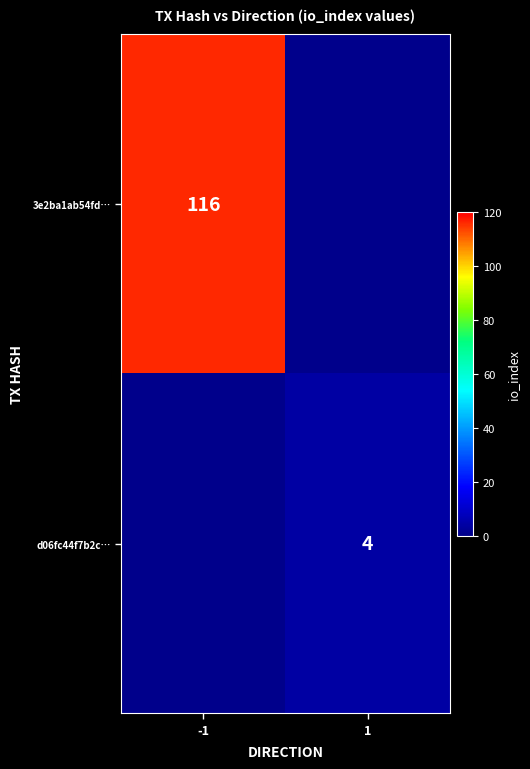

What is the total value across all series at -1?

116